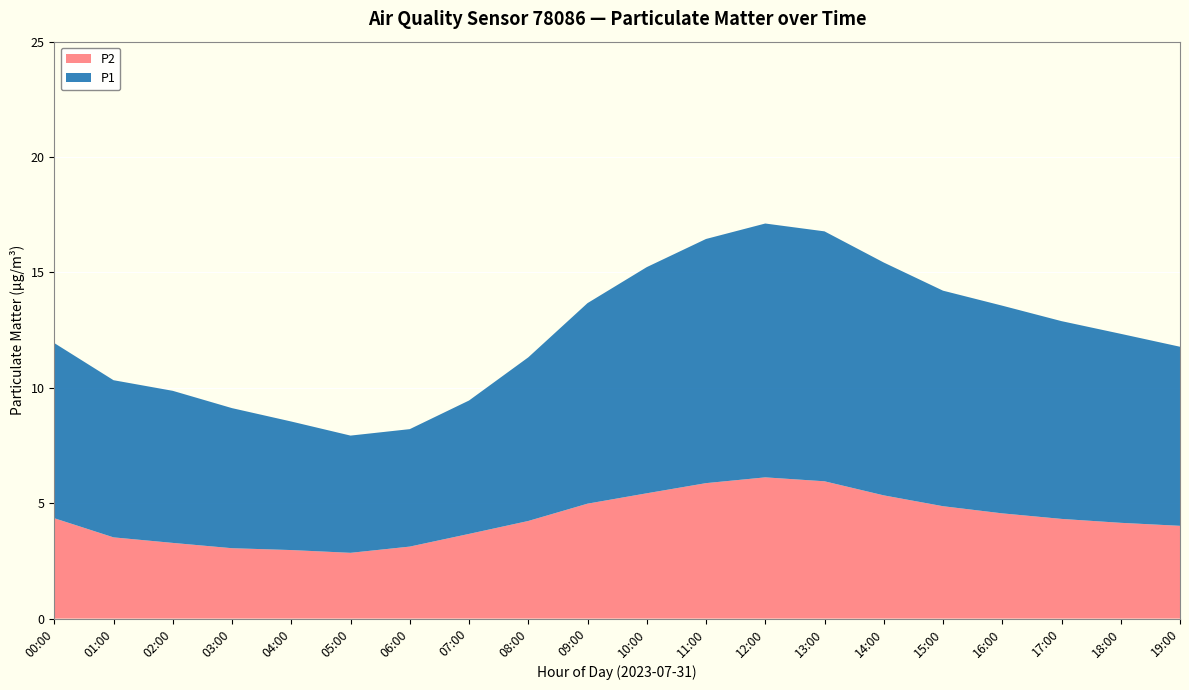

Reading right to left, extract all data points from this chart.

P1: 19:00=11.8	18:00=12.3	17:00=12.9	16:00=13.6	15:00=14.2	14:00=15.4	13:00=16.8	12:00=17.1	11:00=16.4	10:00=15.2	09:00=13.7	08:00=11.3	07:00=9.4	06:00=8.2	05:00=7.9	04:00=8.5	03:00=9.1	02:00=9.9	01:00=10.3	00:00=11.9
P2: 19:00=4.0	18:00=4.2	17:00=4.3	16:00=4.6	15:00=4.9	14:00=5.3	13:00=6.0	12:00=6.1	11:00=5.9	10:00=5.4	09:00=5.0	08:00=4.2	07:00=3.7	06:00=3.1	05:00=2.9	04:00=3.0	03:00=3.0	02:00=3.3	01:00=3.5	00:00=4.3